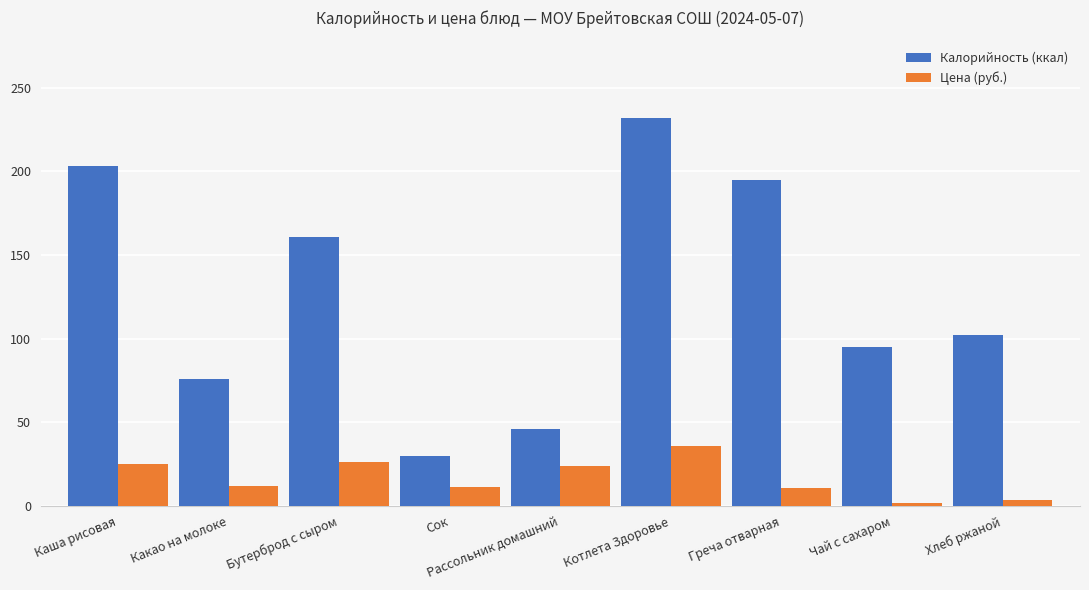

Between Какао на молоке and Сок, which series saw the biggest shift?

Калорийность (ккал)